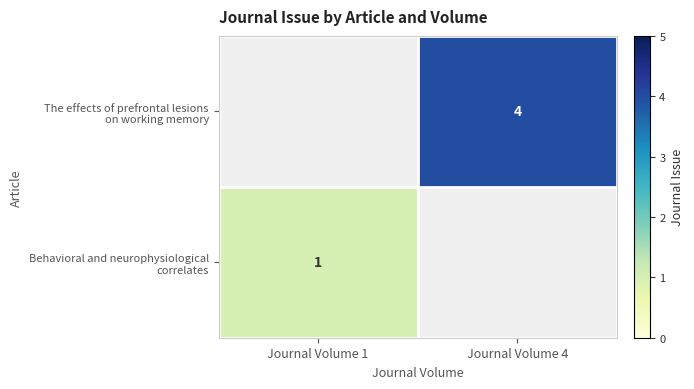

List the series in order of their overall mean, highest first.

The effects of prefrontal lesions on working memory, Behavioral and neurophysiological correlates